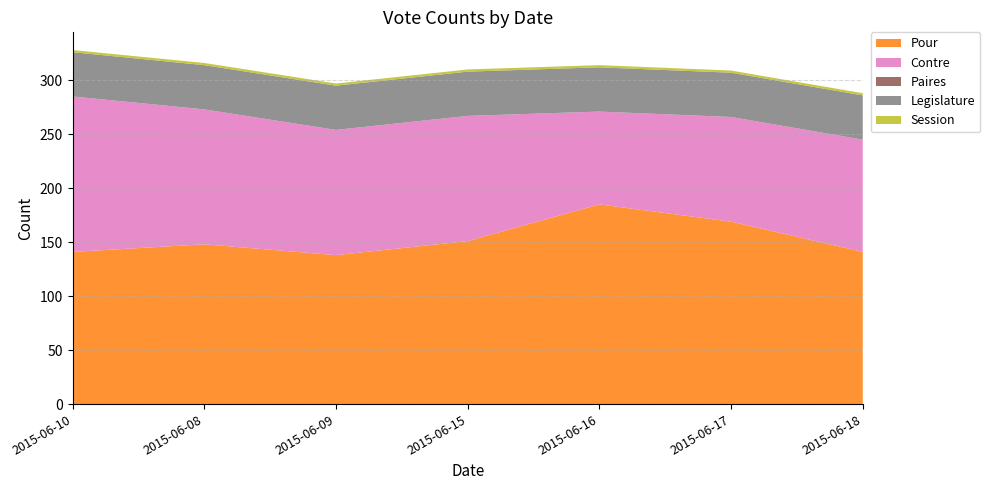

Reading left to right, transcribe all the data shown in this chart.

Pour: 141	148	138	151	185	169	141
Contre: 144	125	116	116	86	97	104
Paires: 0	0	0	0	0	0	0
Legislature: 41	41	41	41	41	41	41
Session: 2	2	2	2	2	2	2